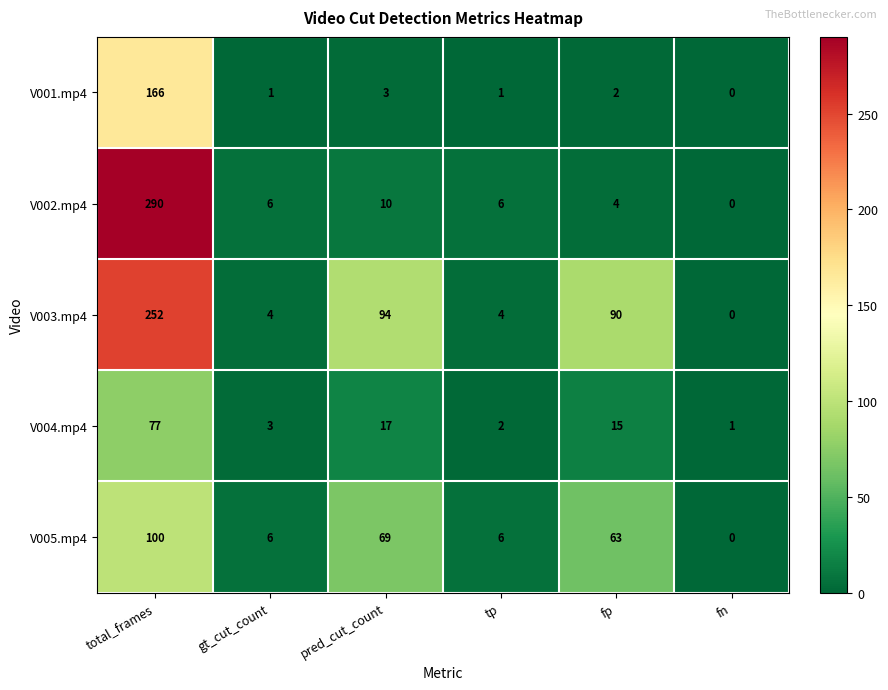

Reading left to right, extract all data points from this chart.

V001.mp4: 166	1	3	1	2	0
V002.mp4: 290	6	10	6	4	0
V003.mp4: 252	4	94	4	90	0
V004.mp4: 77	3	17	2	15	1
V005.mp4: 100	6	69	6	63	0